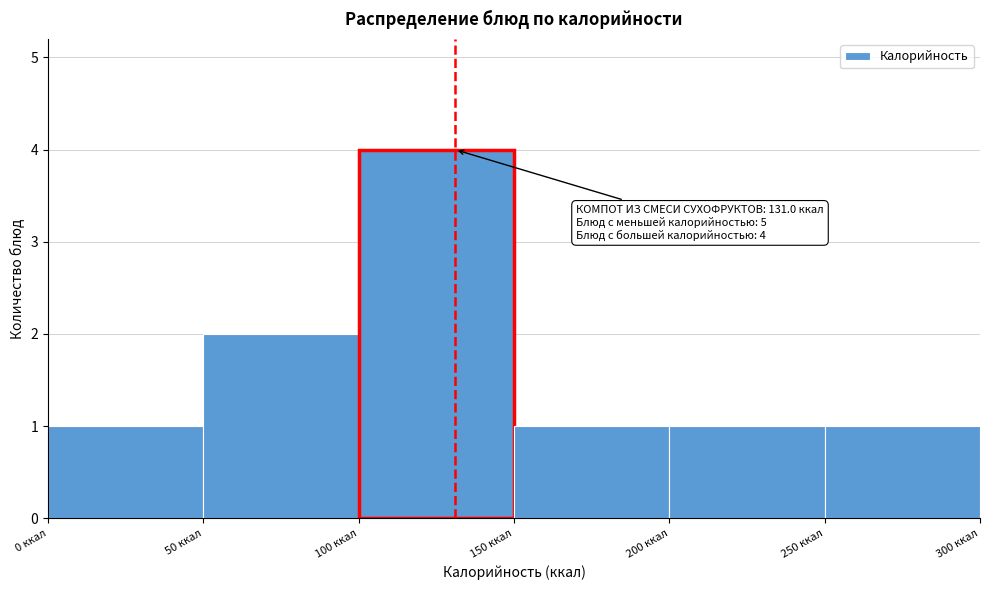

Over which range of the x-axis is the bar tallest?

100 to 150